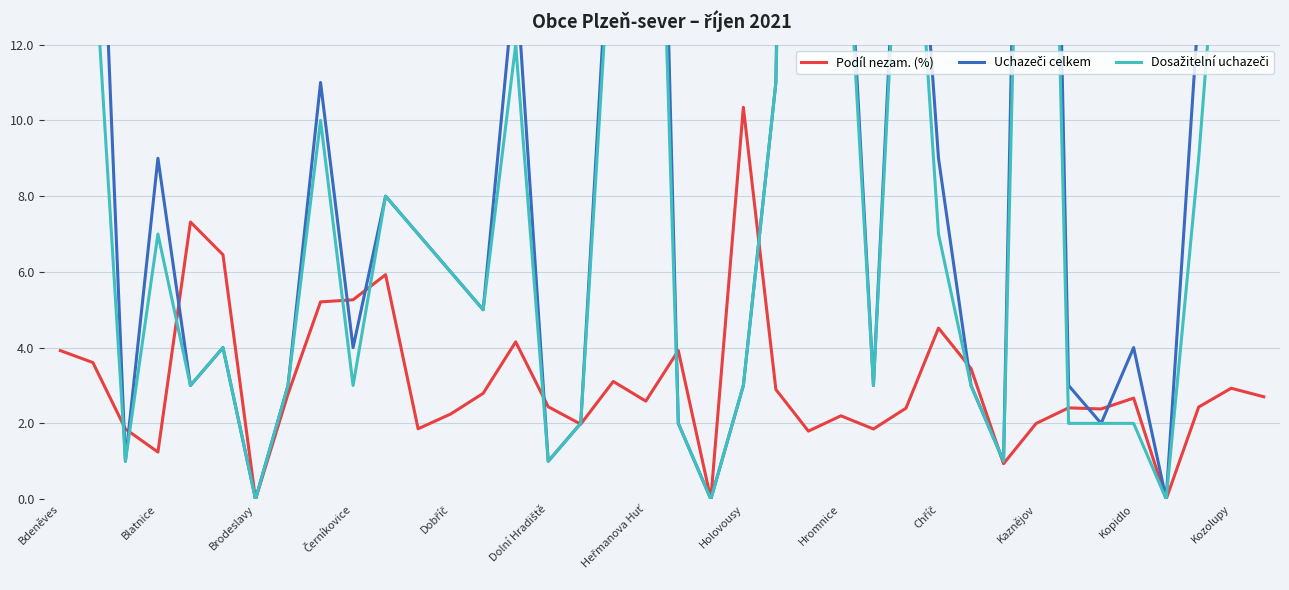

The value of Podíl nezam. (%) at Hromnice is 2.2. True or false?

True